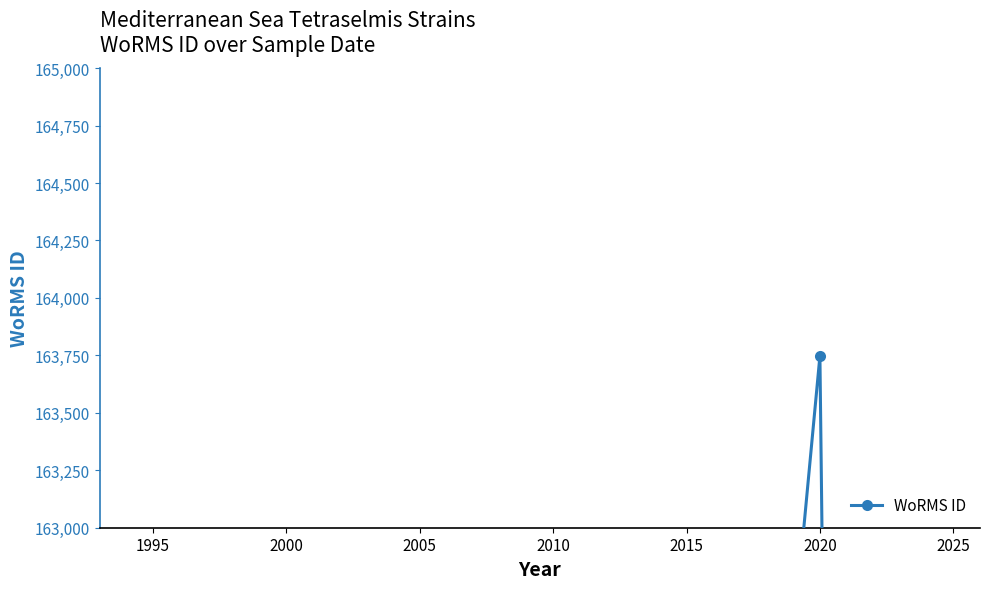

Is it true that the value at 2000 is 263039?

False